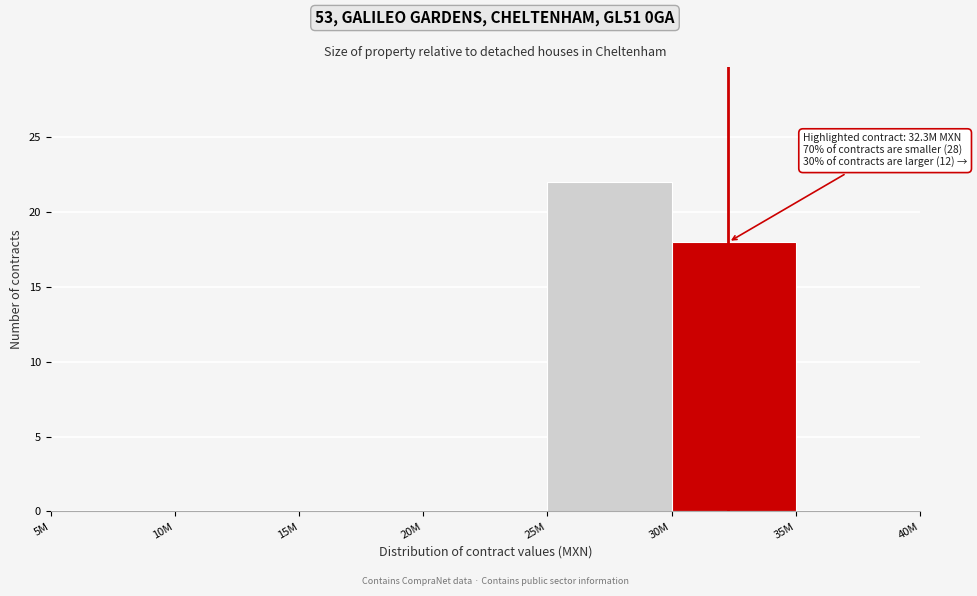

Reading right to left, list all the values displayed in this chart.

35M=0	30M=18	25M=22	20M=0	15M=0	10M=0	5M=0